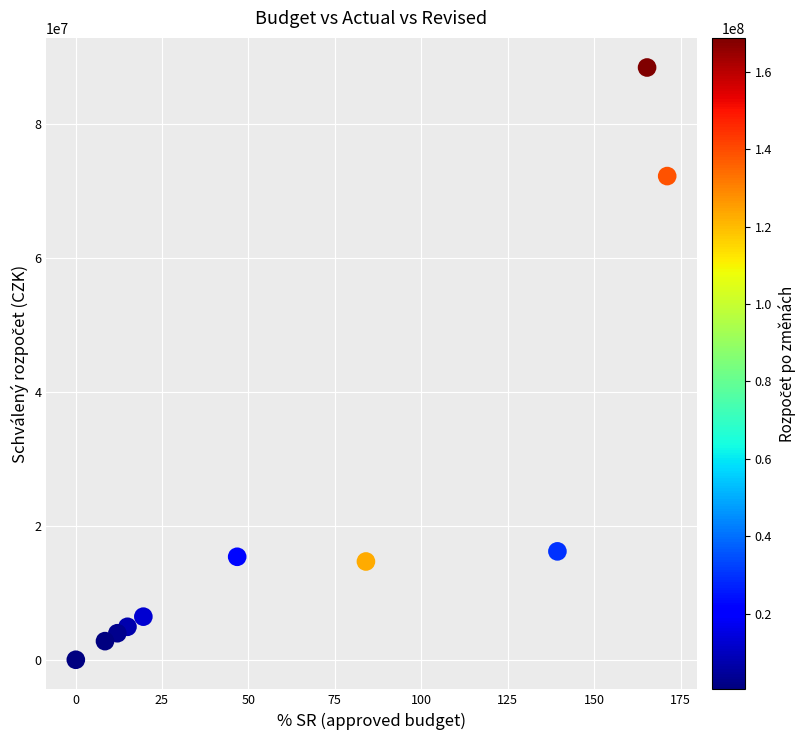

What is the average X value?

66.2